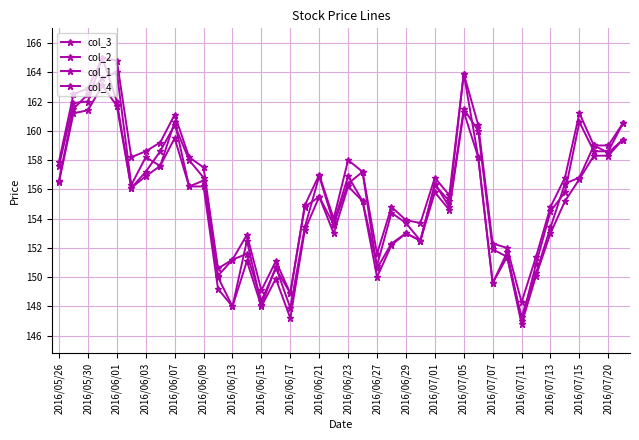

Is this an area chart (filled region under the line)?

No